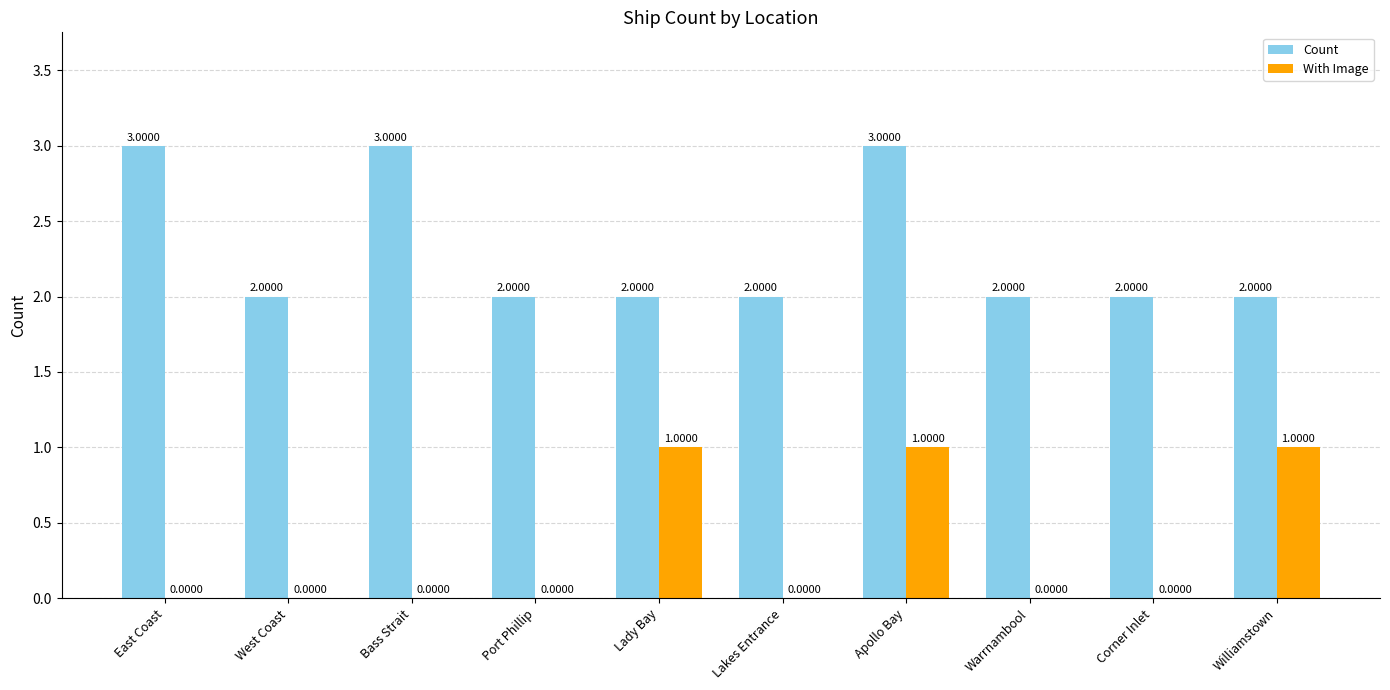

True or false: Count has a value of 2 at Corner Inlet.

True